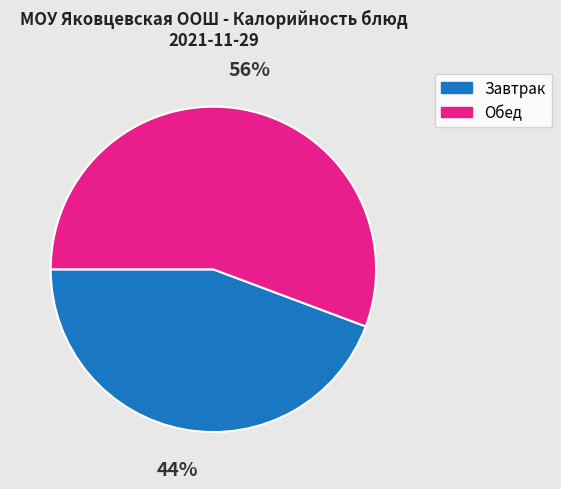

Does any single category account for the majority?

Yes